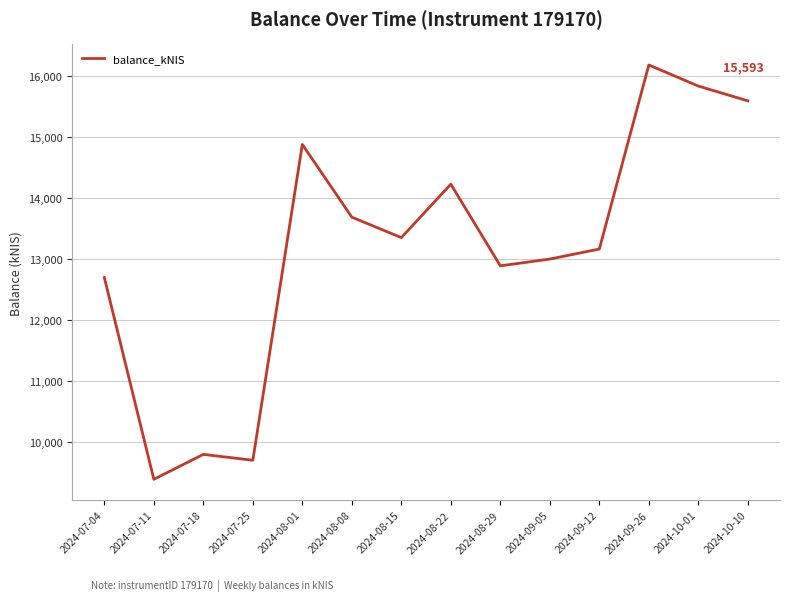

Which has a higher value, 2024-08-29 or 2024-10-01?

2024-10-01